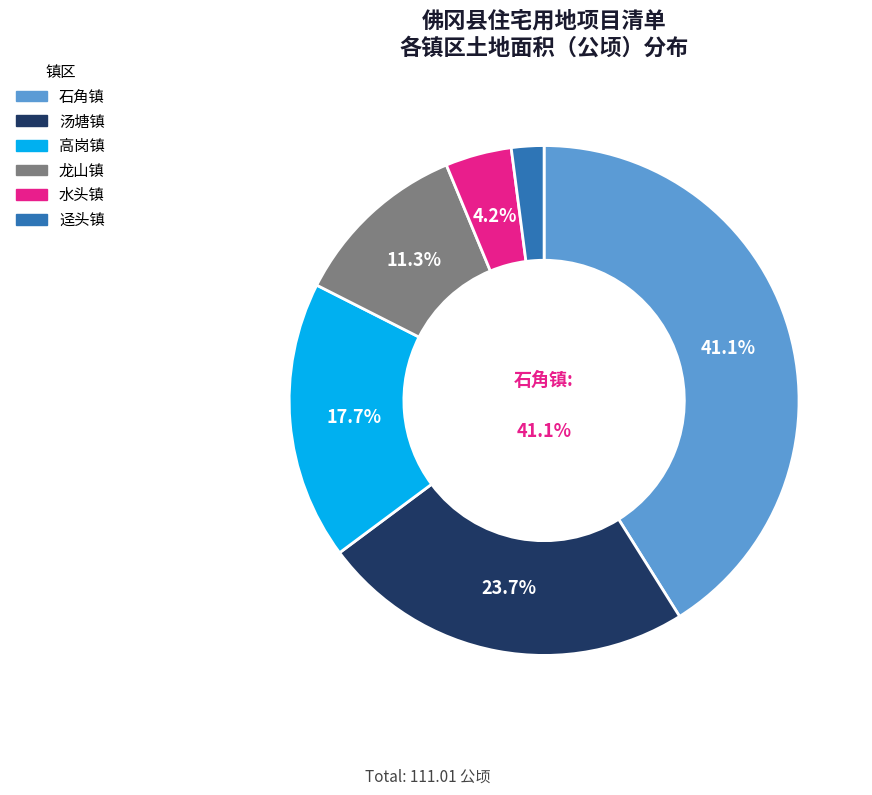

Rank the categories by value from lowest to highest.

迳头镇, 水头镇, 龙山镇, 高岗镇, 汤塘镇, 石角镇